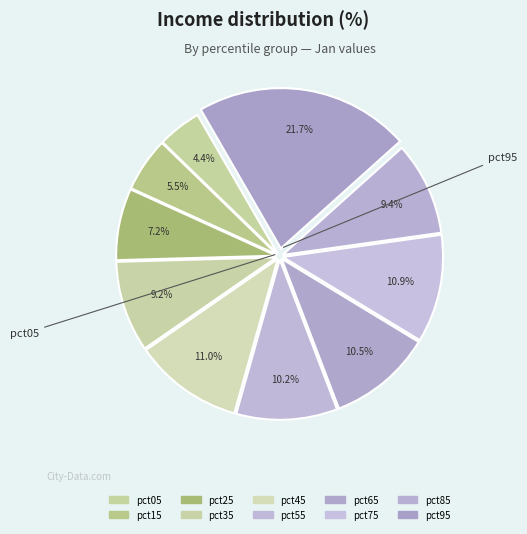

Rank the categories by value from lowest to highest.

pct05, pct15, pct25, pct35, pct85, pct55, pct65, pct75, pct45, pct95